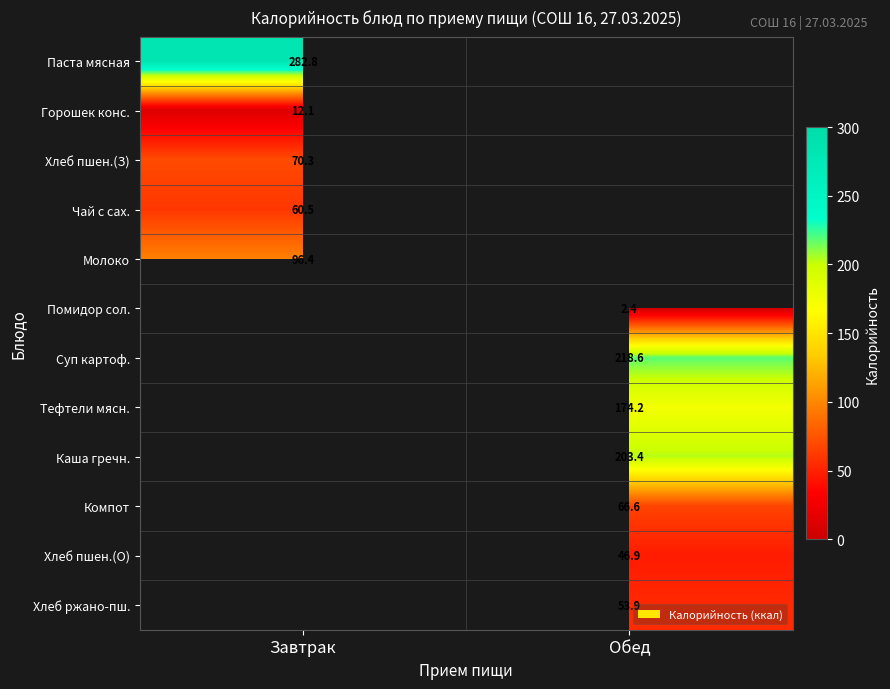

Is it true that Чай с сах. equals 60.5 at Завтрак?

True